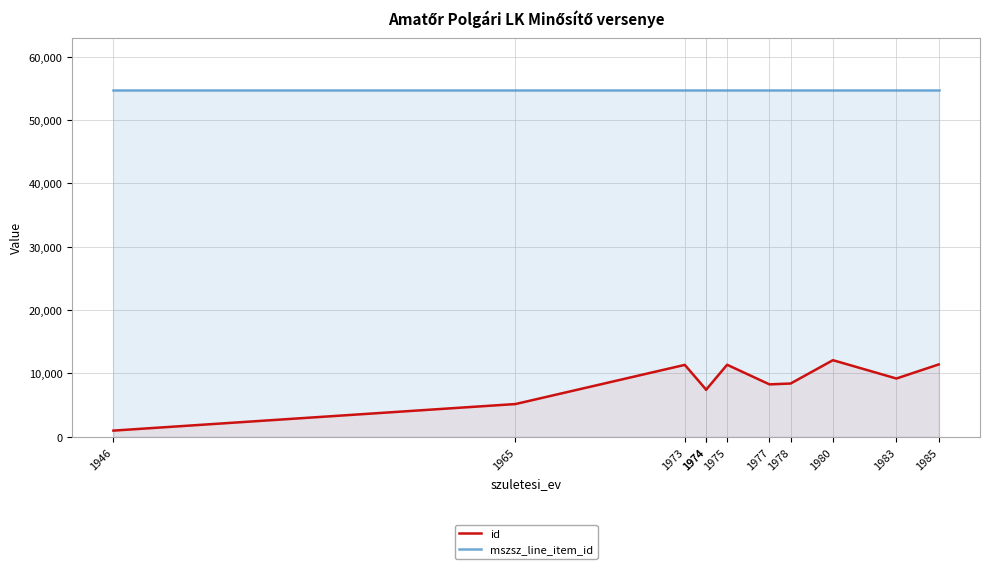

The id series shows 5963 at 1980. True or false?

False